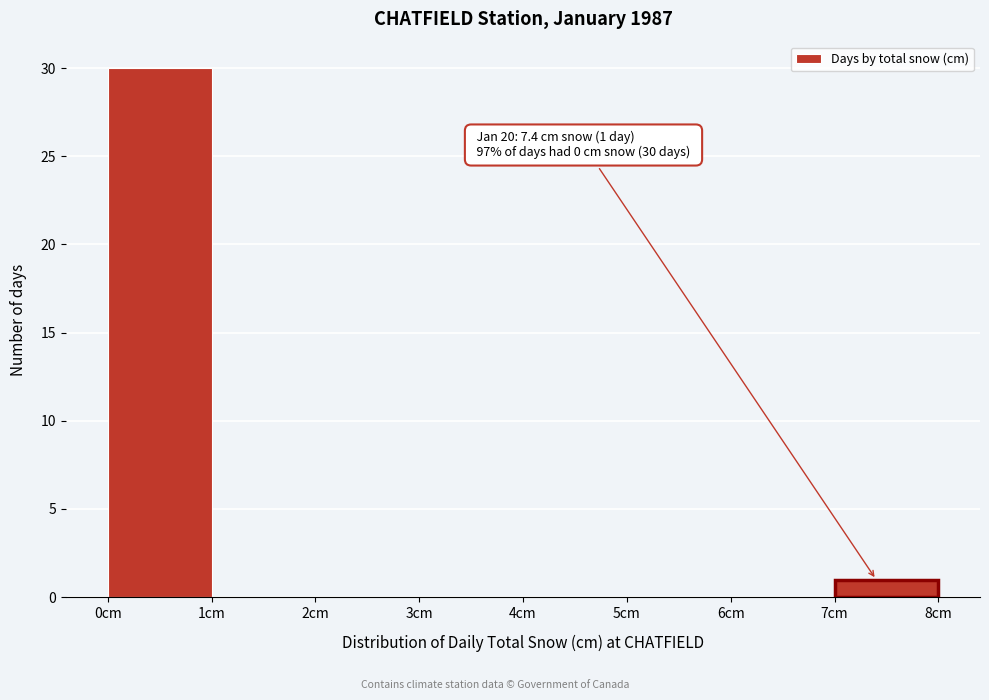

Which range on the x-axis has the tallest bar?

0 to 1